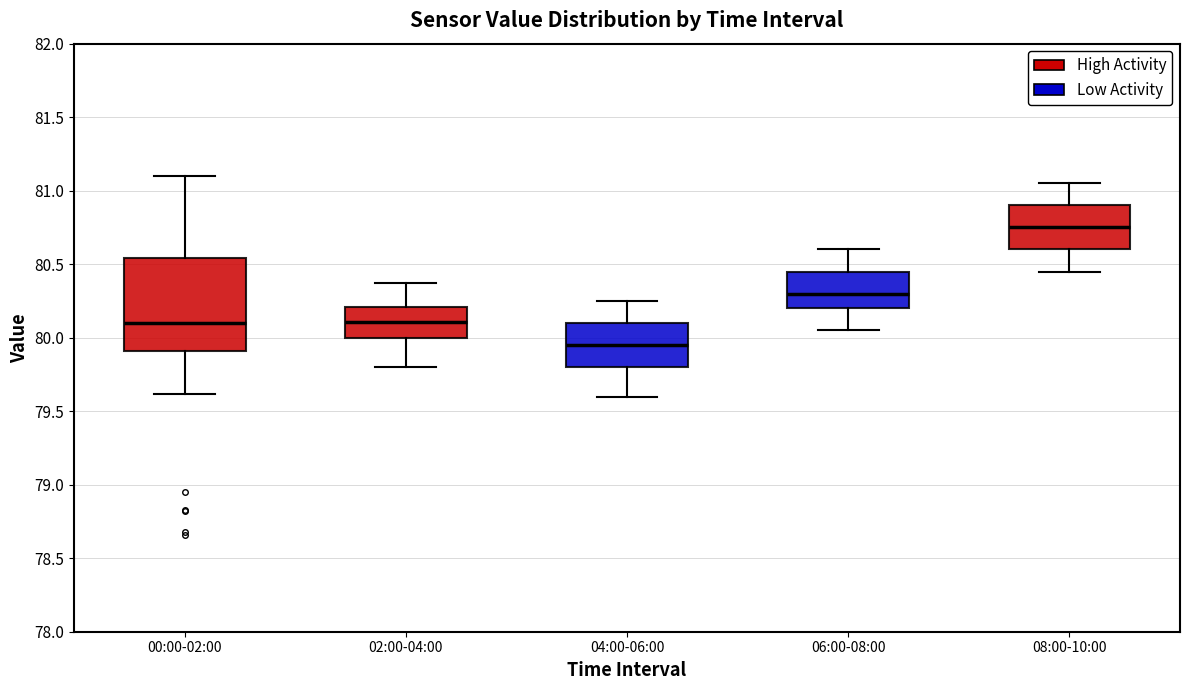

Comparing the boxes themselves (not the whiskers), which one is the tallest?

00:00-02:00